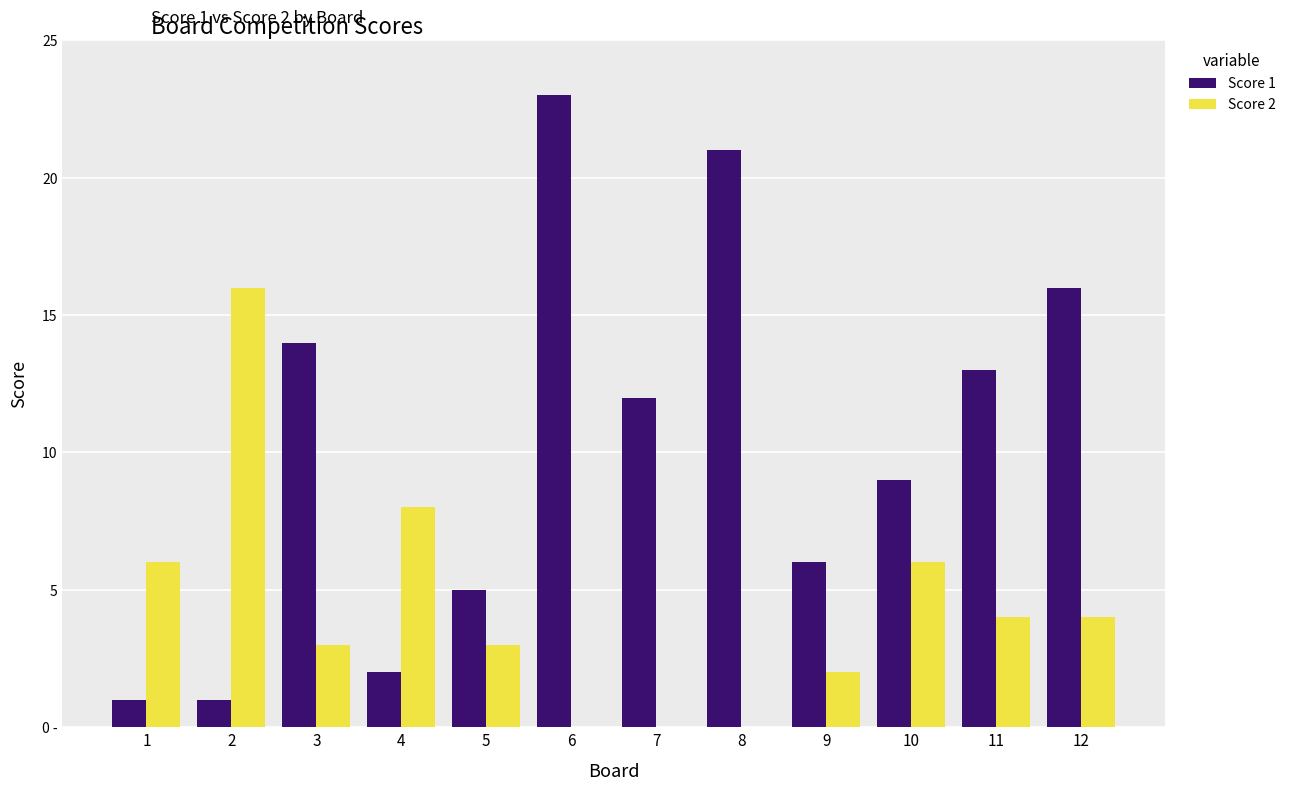

Does the chart contain stacked bars?

No